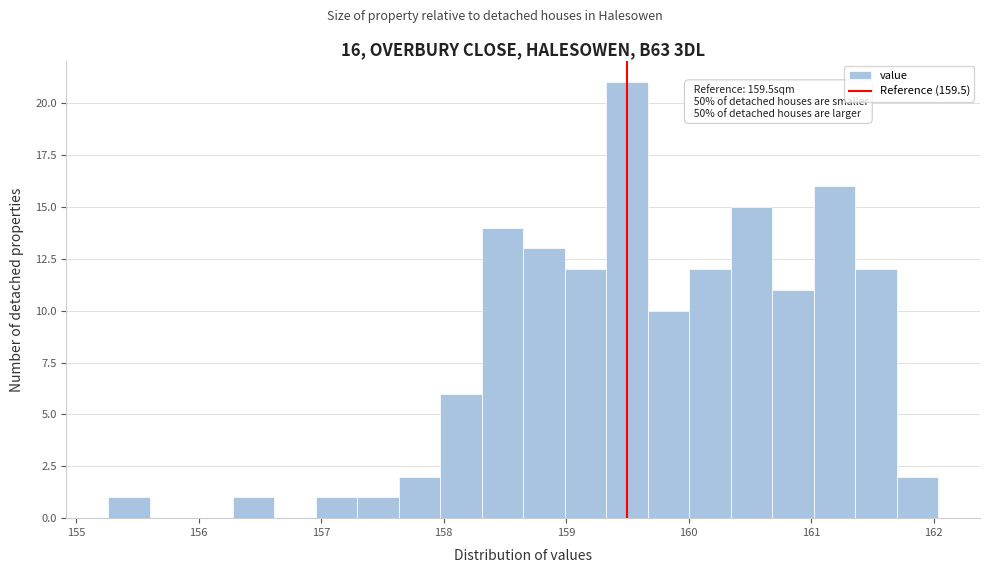

Around what value on the x-axis is the tallest bar? Give the approximate position of its centre, as read against the axis.

159.5